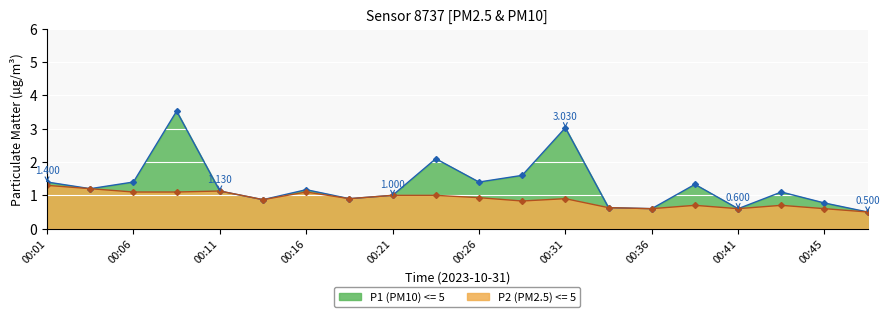

Is it true that P2 equals 0.9 at 00:26?

True